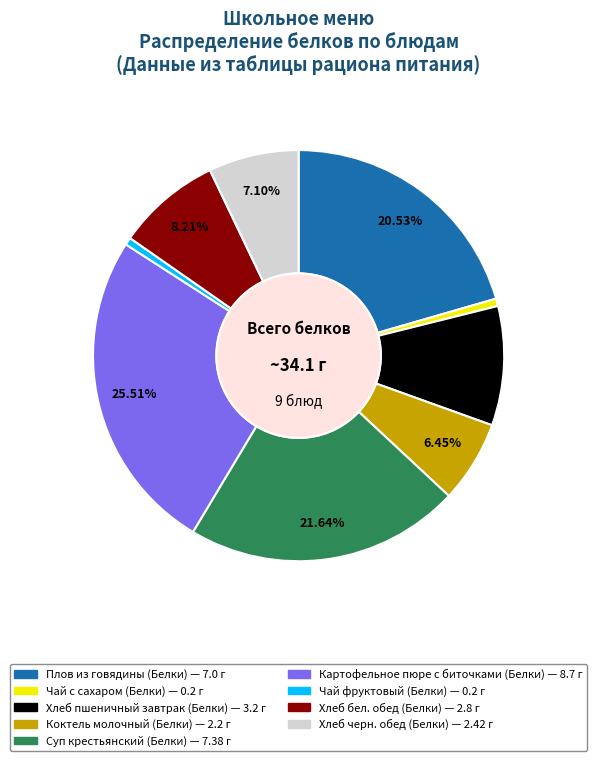

Count the number of slices in the pie.

9